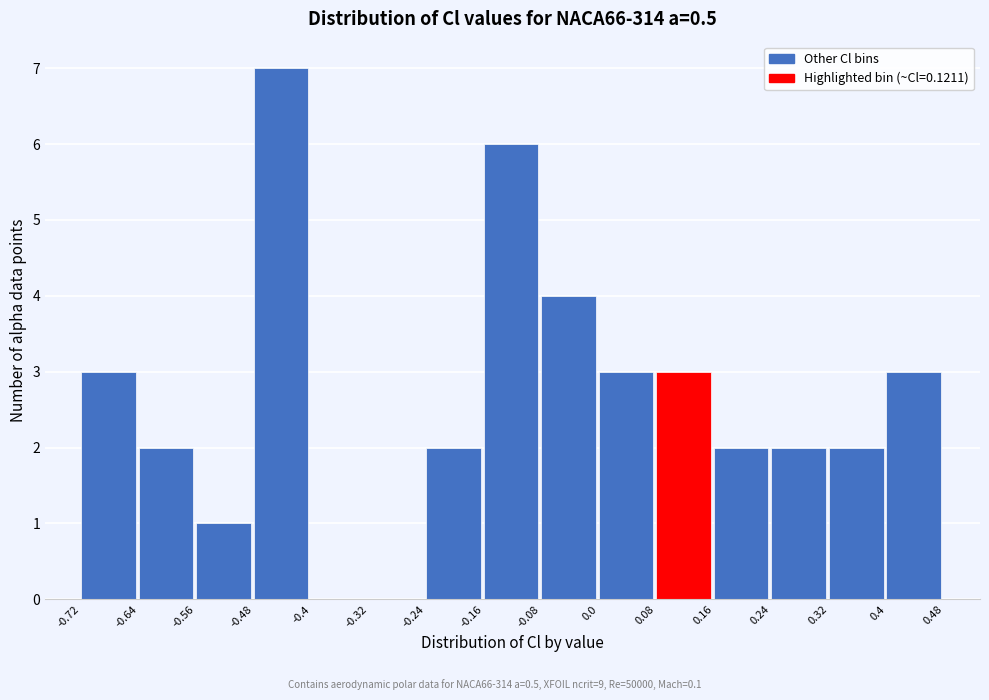

Reading left to right, list every bar in this chart as the range it spans on the x-axis followed by its height. The values are not printed on the chart, so give them approximately, as read against the axis.

-0.72 to -0.64: 3
-0.64 to -0.56: 2
-0.56 to -0.48: 1
-0.48 to -0.4: 7
-0.4 to -0.32: 0
-0.32 to -0.24: 0
-0.24 to -0.16: 2
-0.16 to -0.08: 6
-0.08 to 0.0: 4
0.0 to 0.08: 3
0.08 to 0.16: 3
0.16 to 0.24: 2
0.24 to 0.32: 2
0.32 to 0.4: 2
0.4 to 0.48: 3